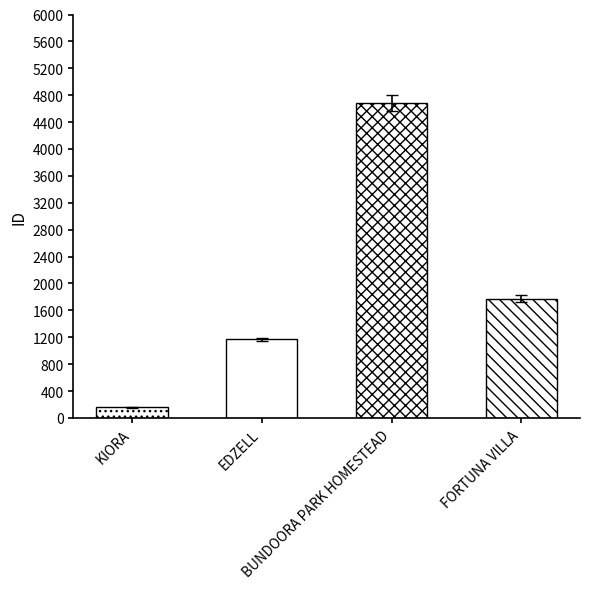

What is the label of the 4th bar from the left?

FORTUNA VILLA